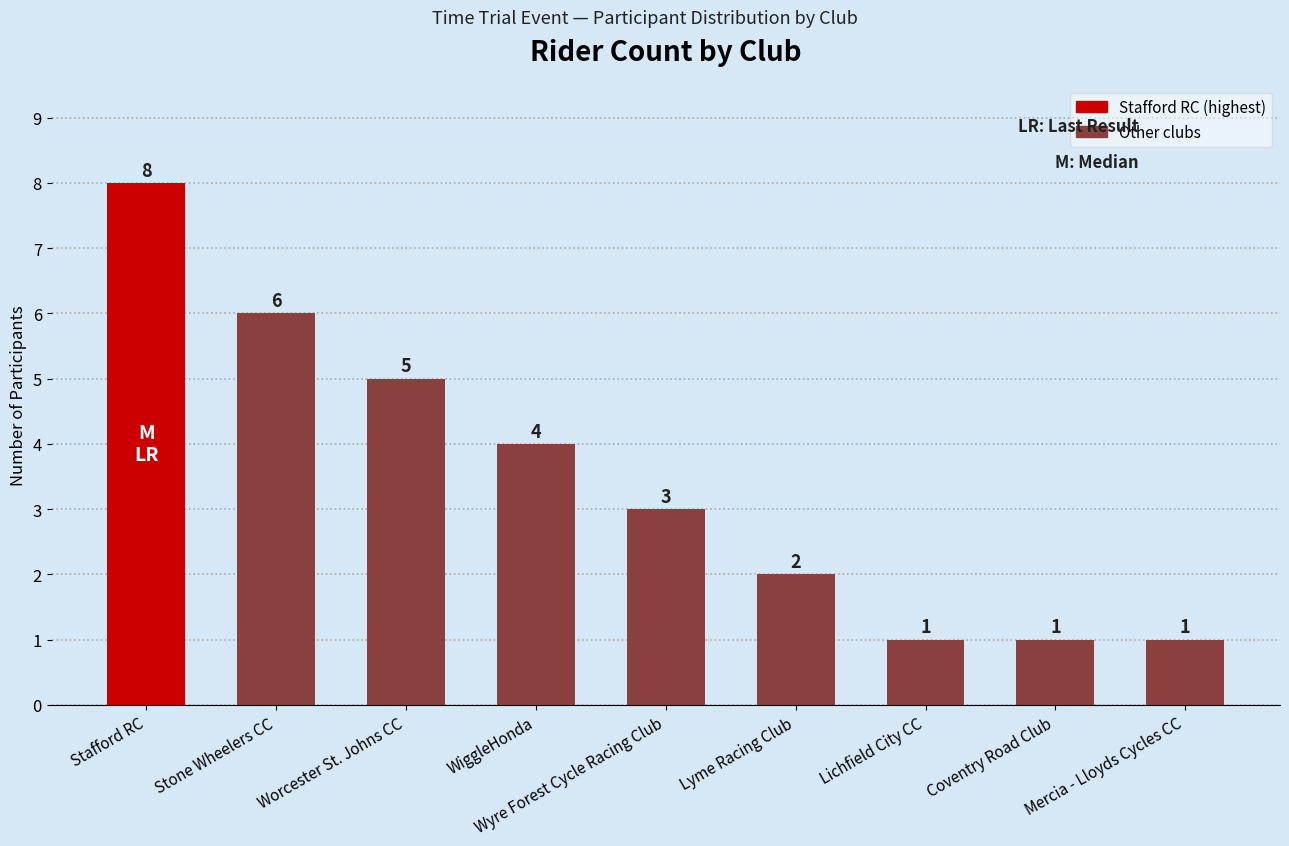

Are the bars grouped side by side (vs. stacked)?

No